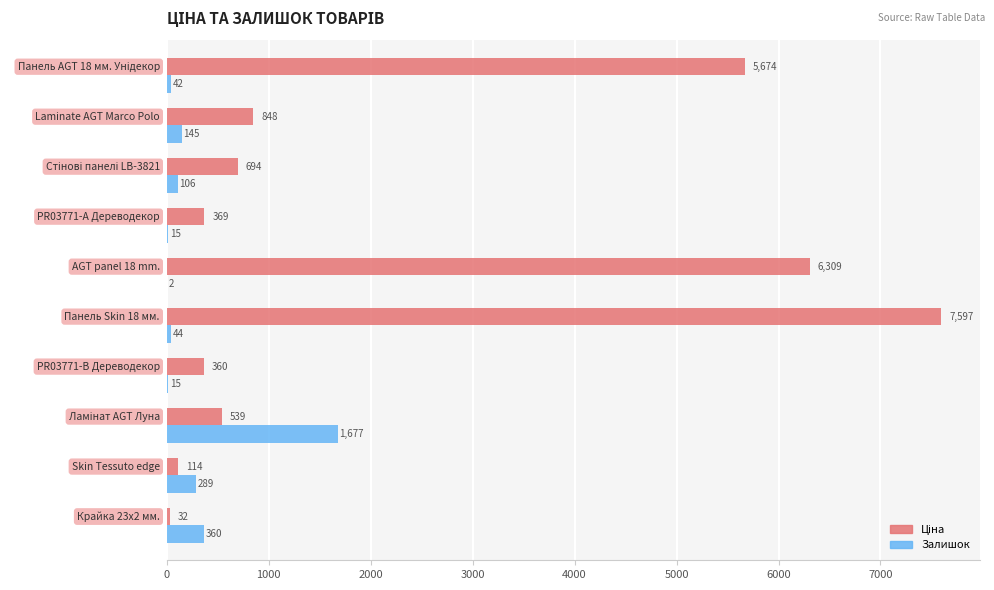

What is the sum of all Залишок values?

2695.0